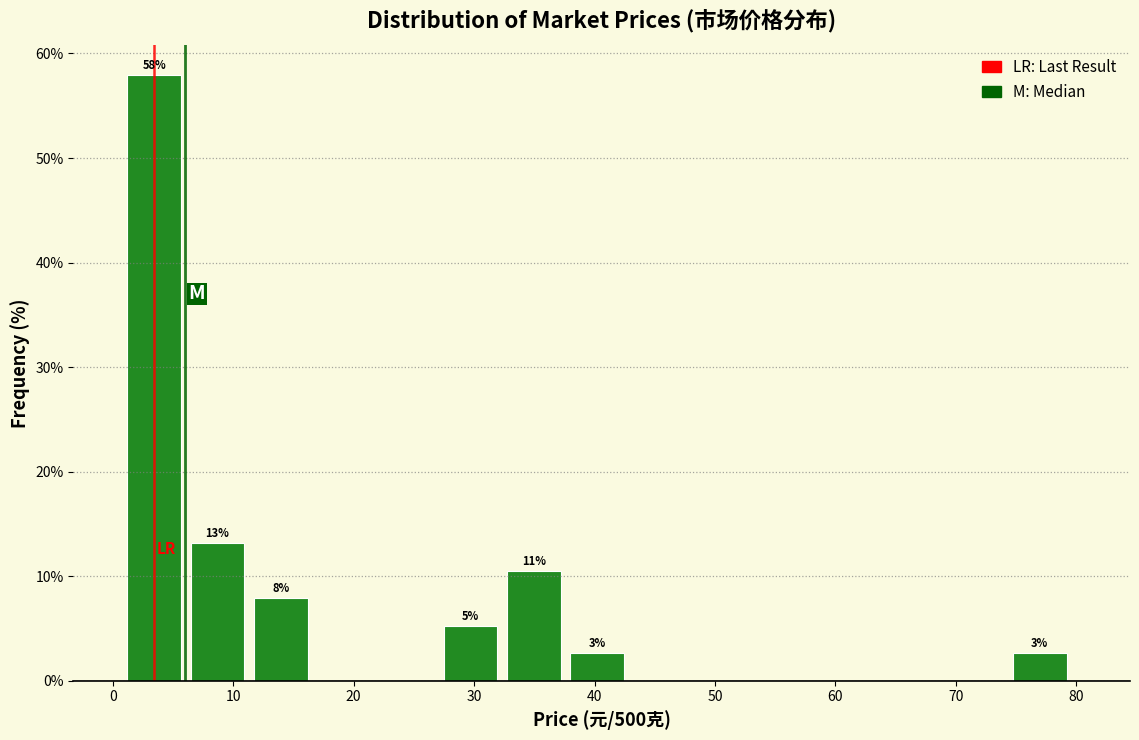

Over which range of the x-axis is the bar tallest?

1 to 6